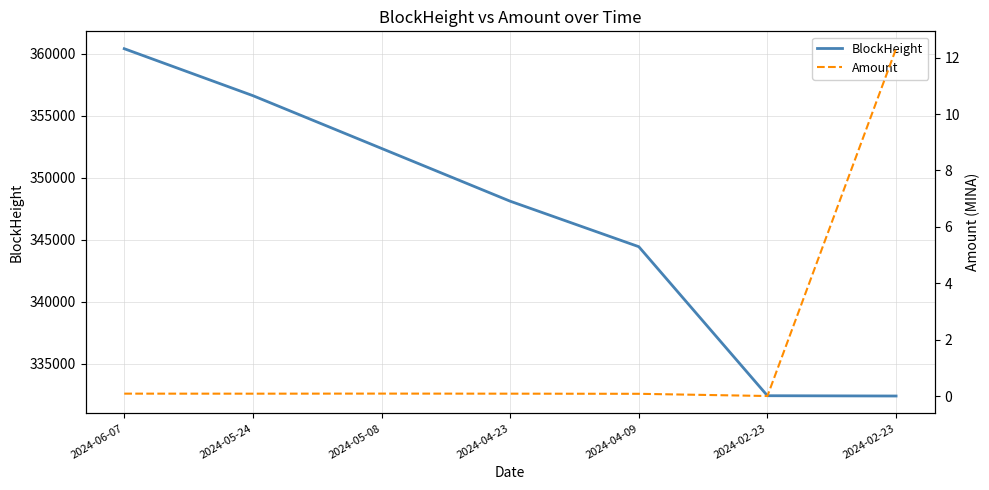

The value of BlockHeight at 2024-02-23 is 446243.2. True or false?

False